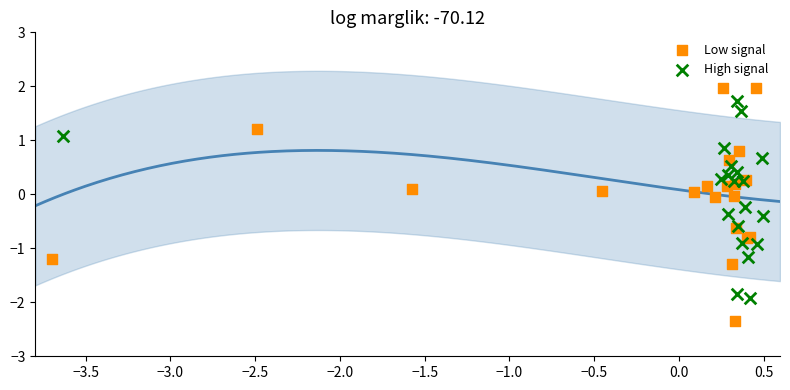

Which series reaches the maximum Y coordinate?

Low signal